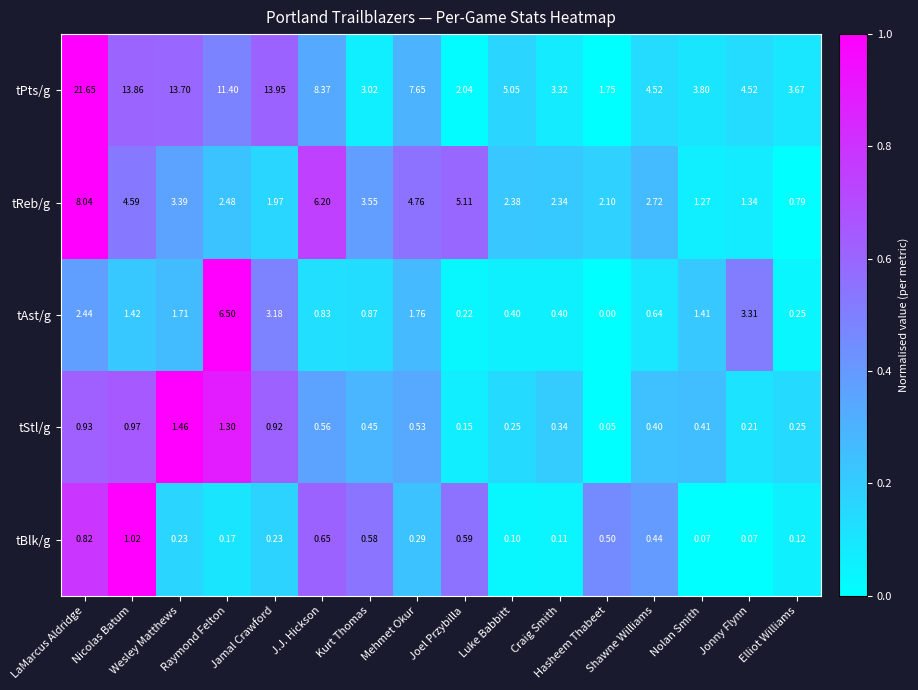

Which series has the largest total across all categories?

tPts/g